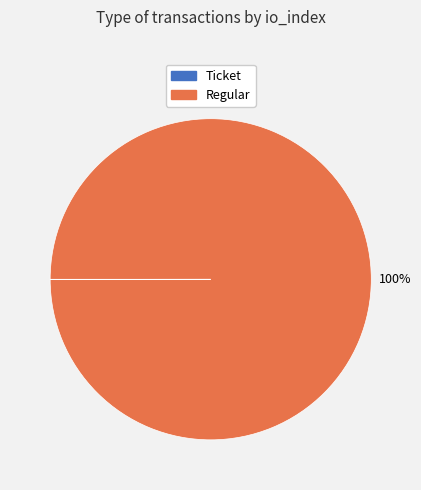

True or false: Regular accounts for 100% of the total.

True